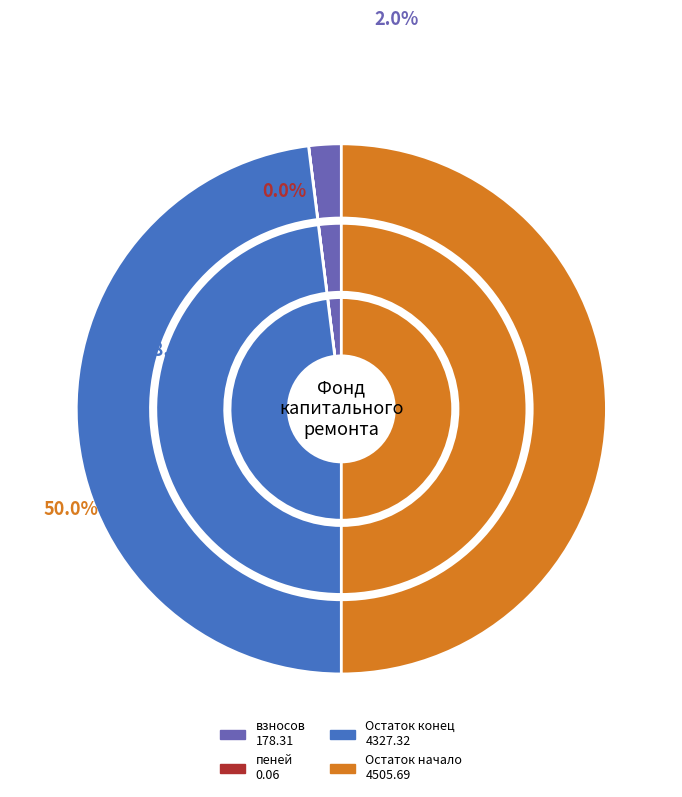

How much of the chart is everything except иных средств?

100.0%